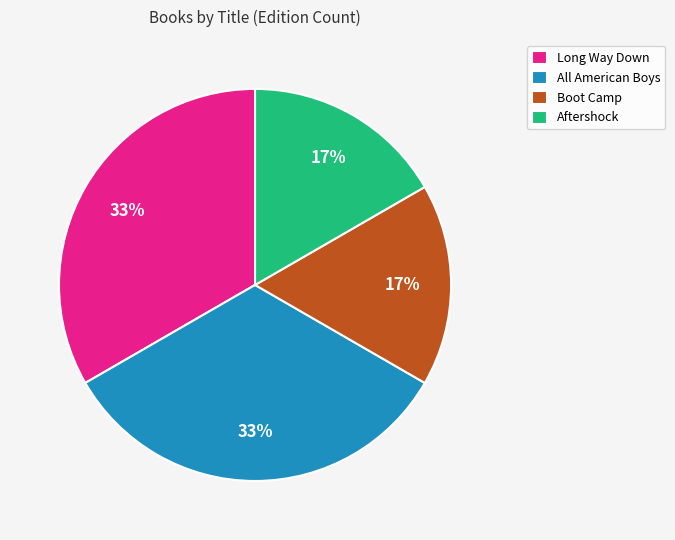

Do All American Boys and Long Way Down together represent more than half of the pie?

Yes